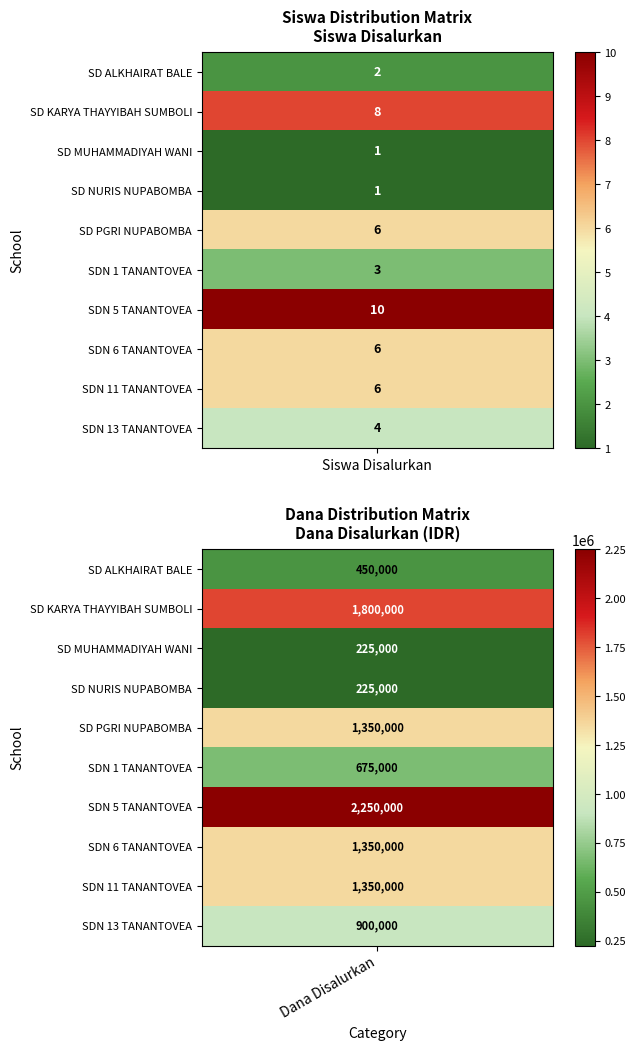

Which series has the largest range (max minus min)?

SDN 5 TANANTOVEA